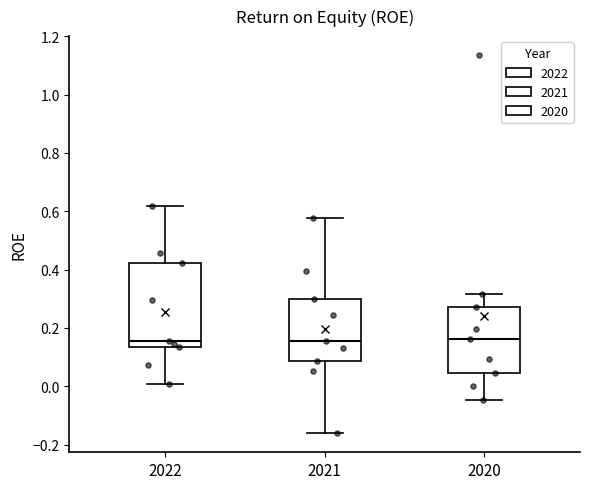

Comparing the boxes themselves (not the whiskers), which one is the tallest?

2022